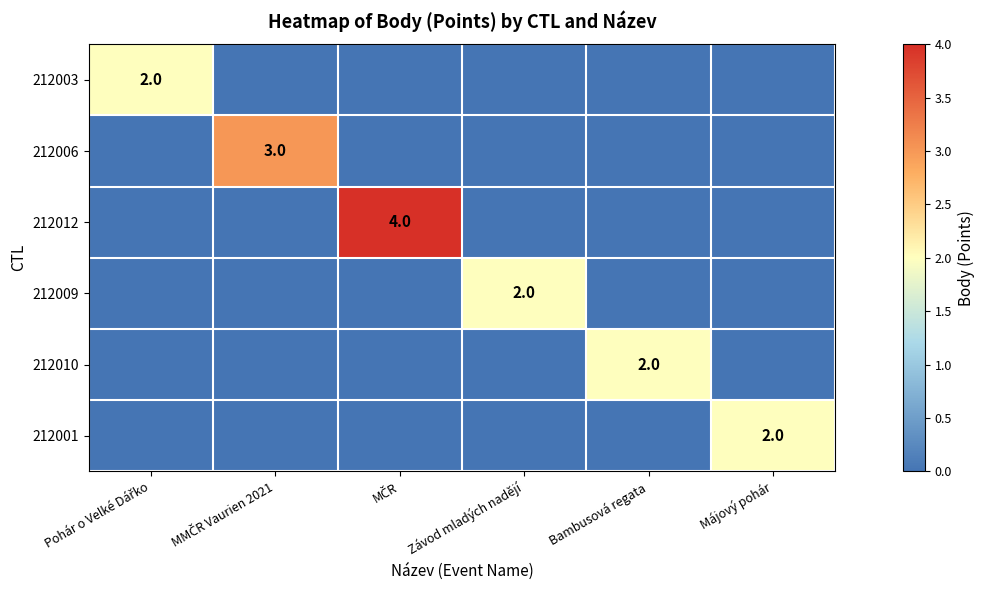

The 212003 series shows 0 at Závod mladých nadějí. True or false?

True